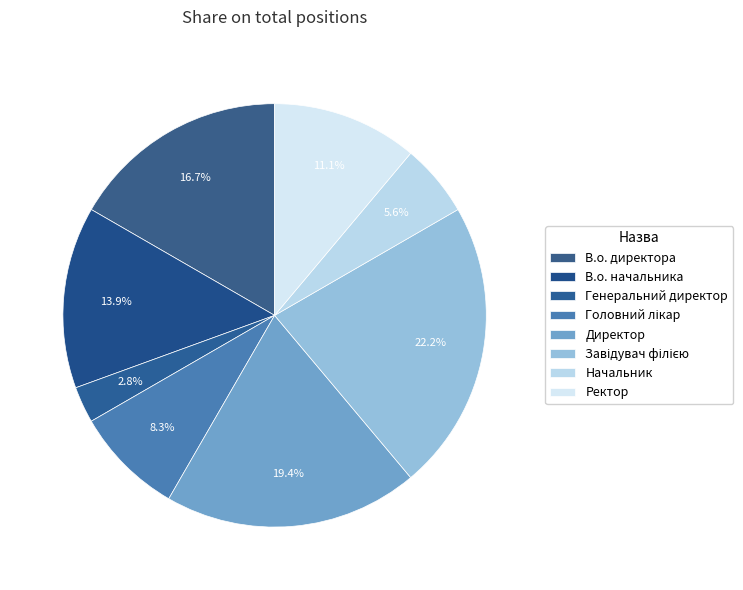

How many segments does this pie chart have?

8